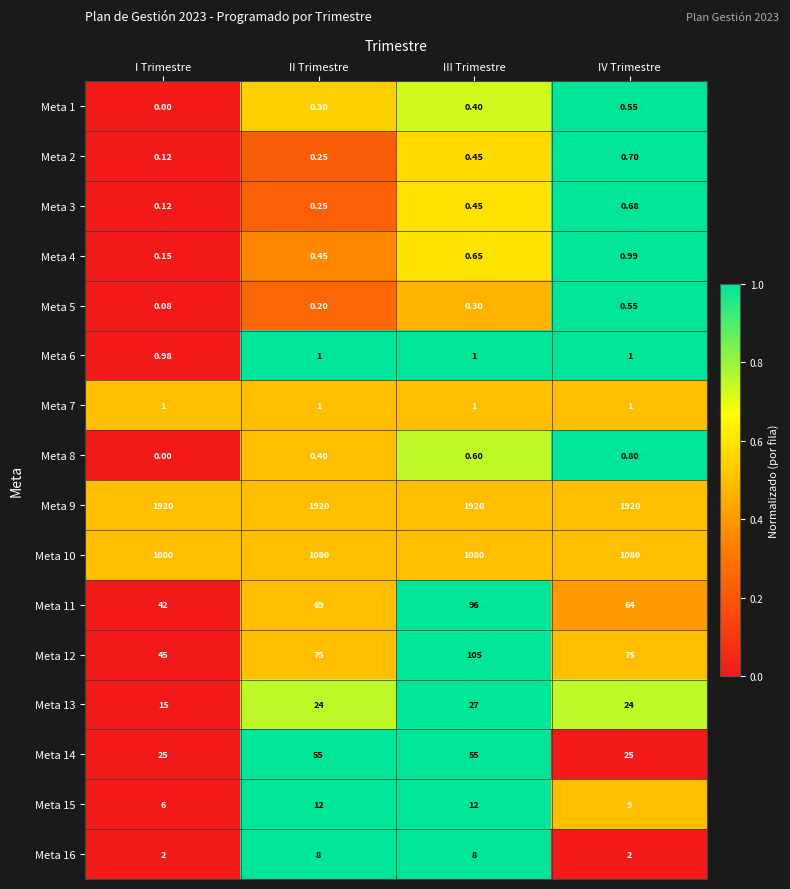

At which category is the sum across all series the highest?

III Trimestre